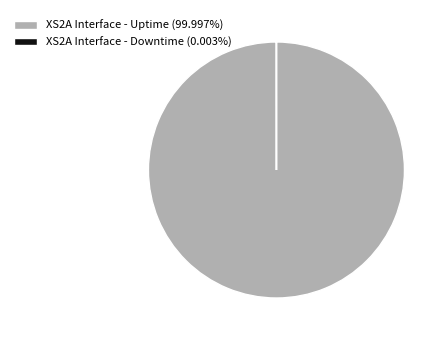

What is the largest slice in the pie chart?

XS2A Interface - Uptime